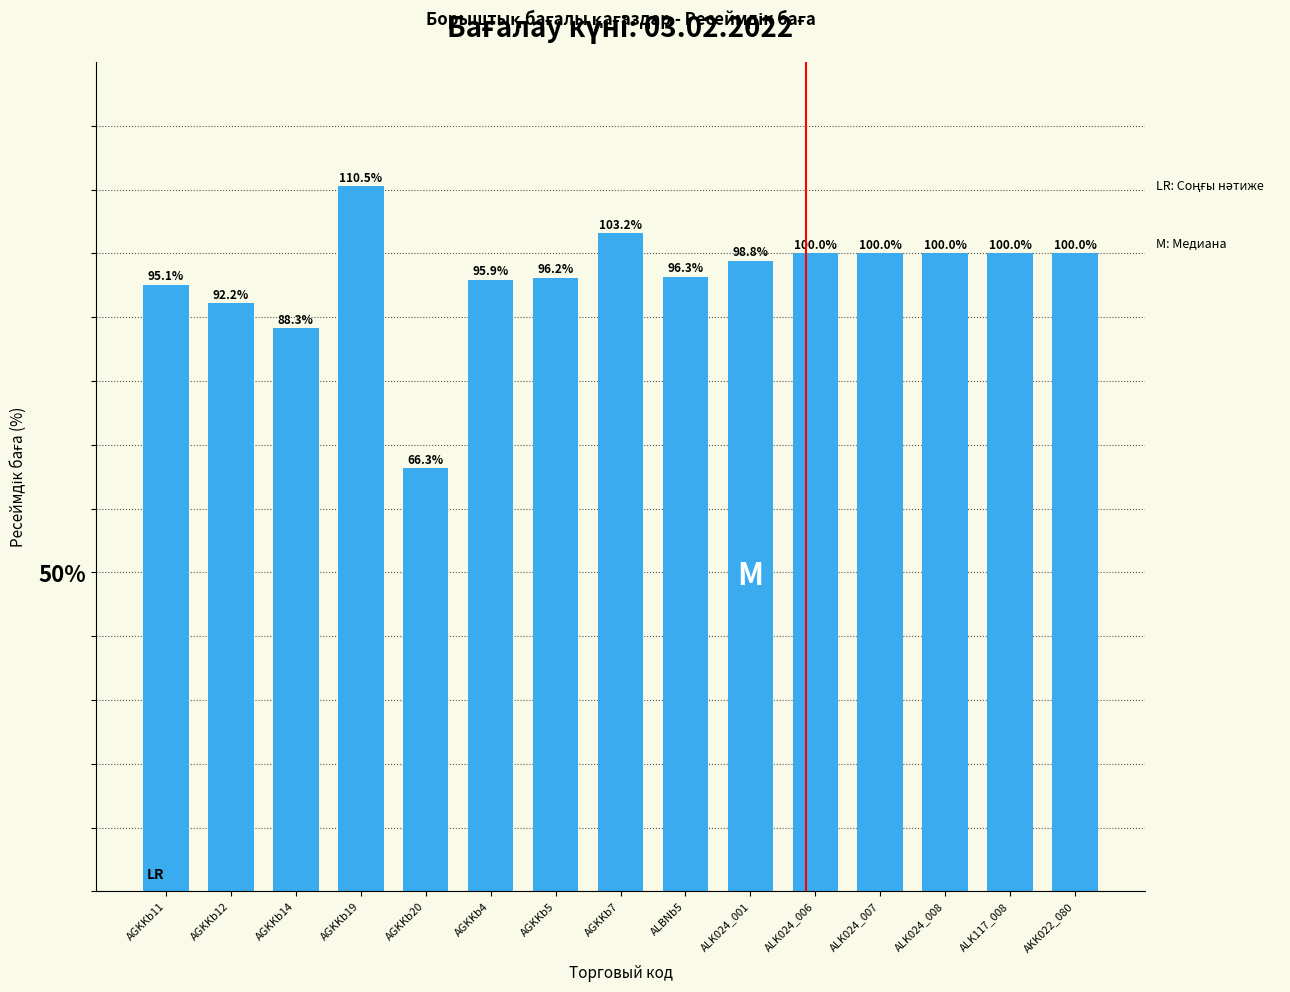

The chart shows a value of 60.9 at AGKKb4. True or false?

False